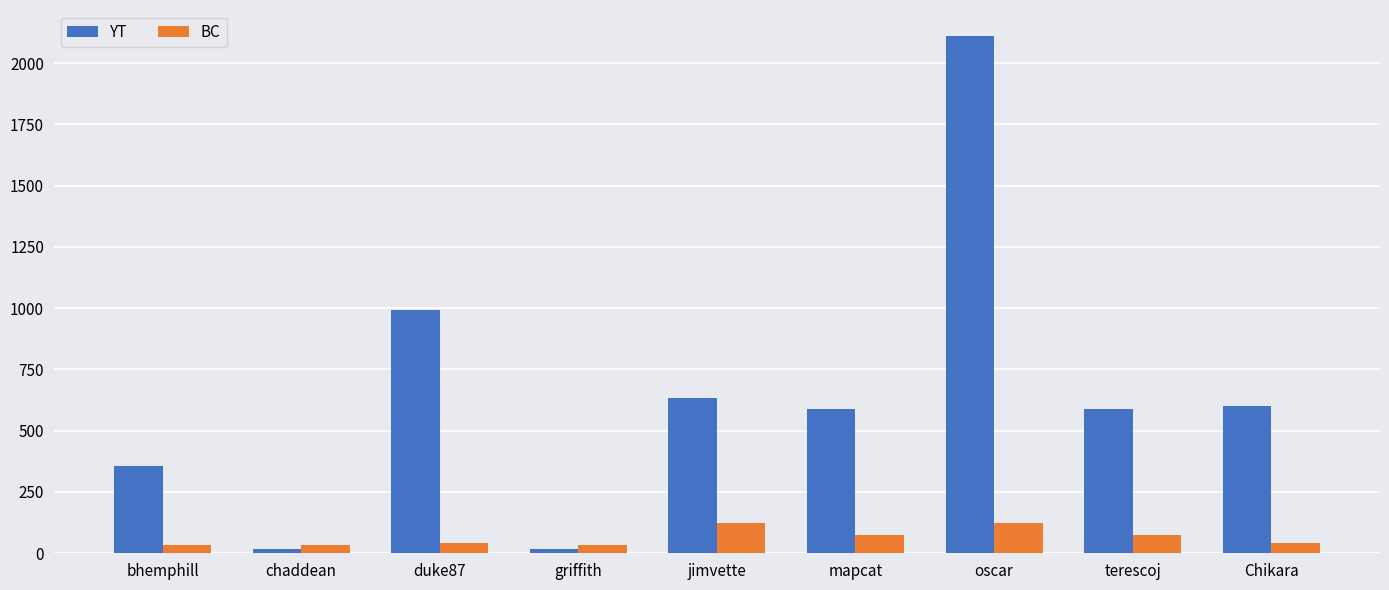

List the series in order of their overall mean, highest first.

YT, BC